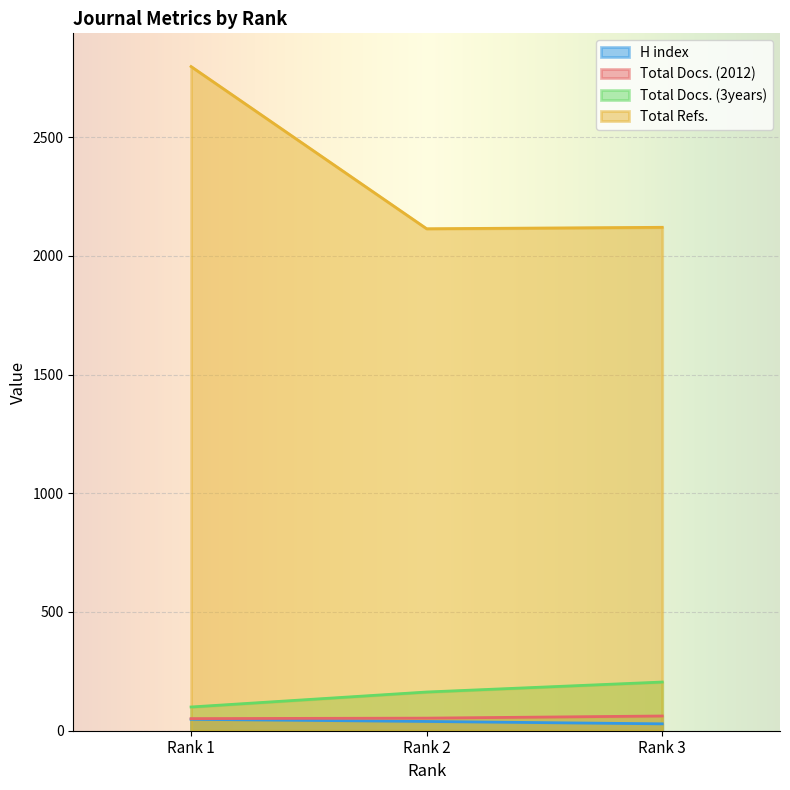

Where does the Total Docs. (3years) series first go above 163?

Rank 3